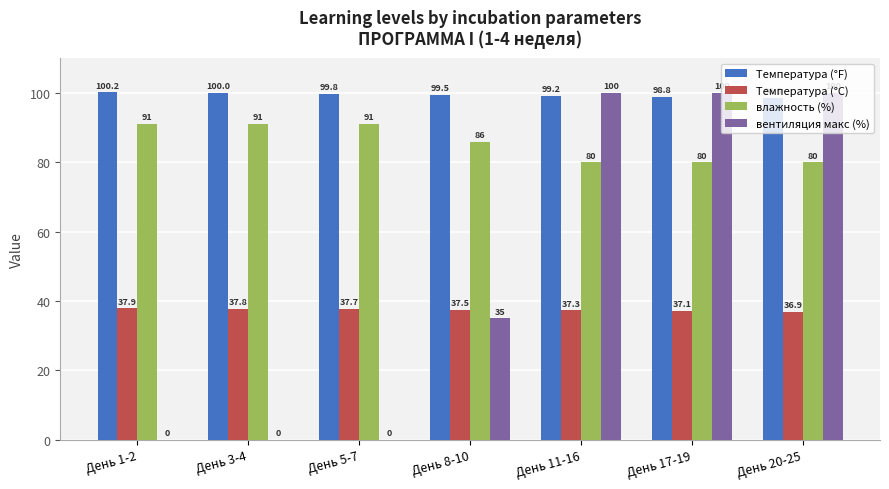

Which series has the largest total across all categories?

Температура (°F)